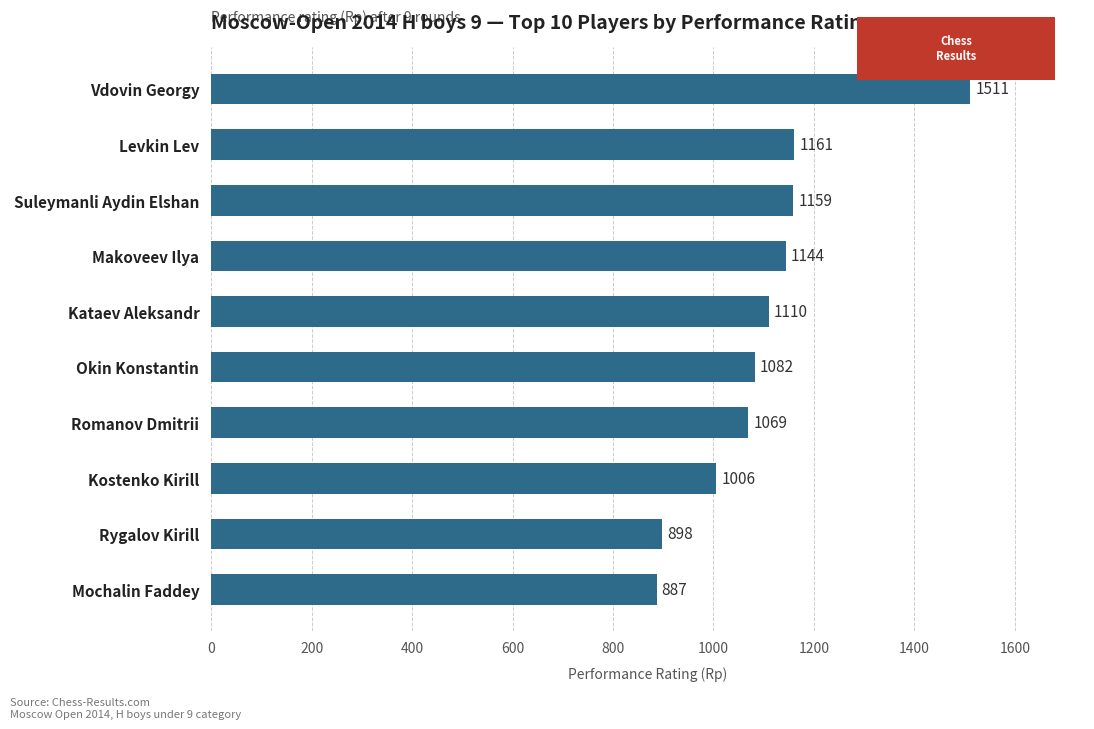

The chart shows a value of 2671 at Vdovin Georgy. True or false?

False